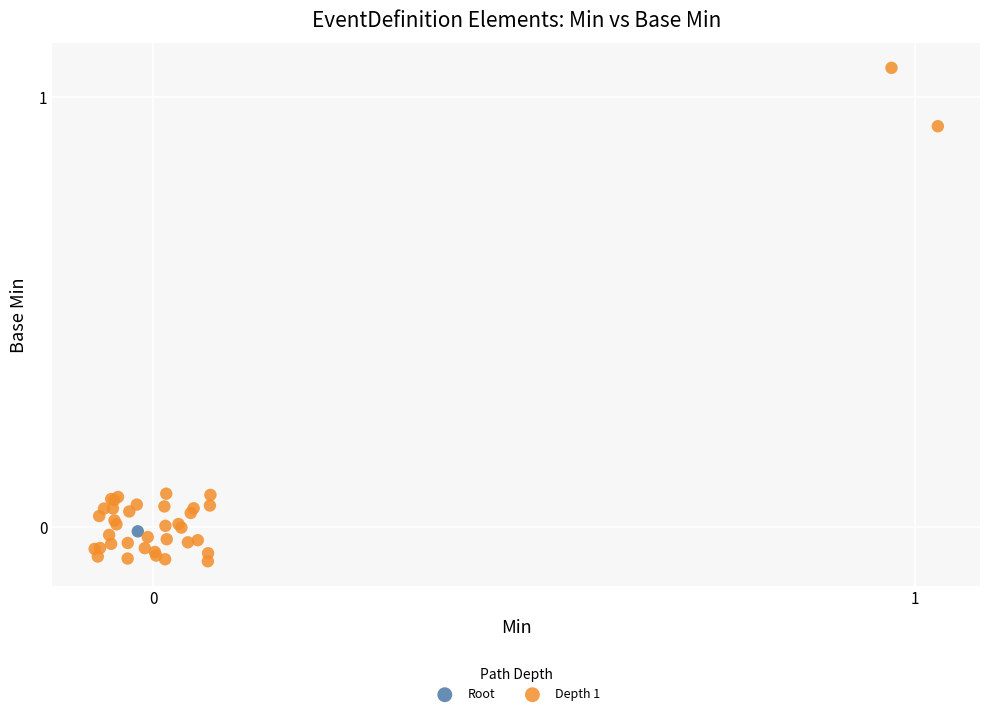

What are all the series names shown in the legend?

Root, Depth 1